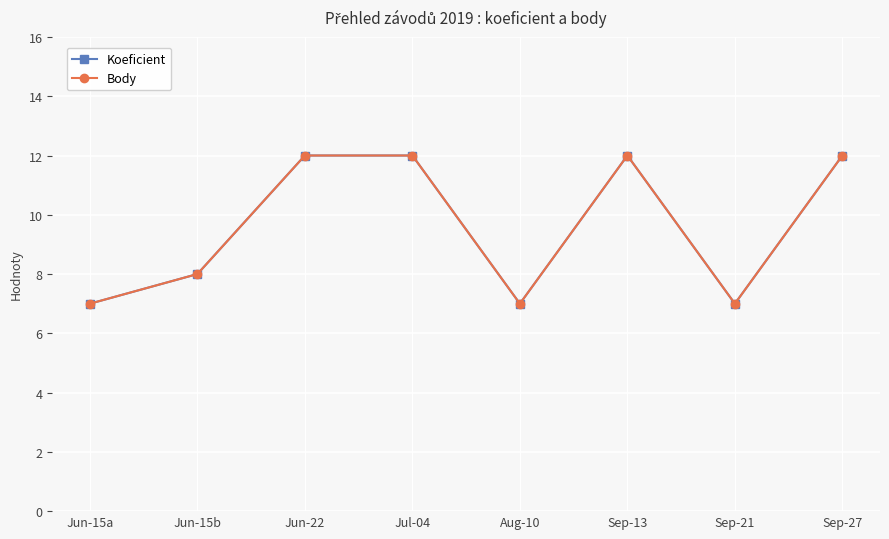

At which label is Koeficient closest to 9?

Jun-15b